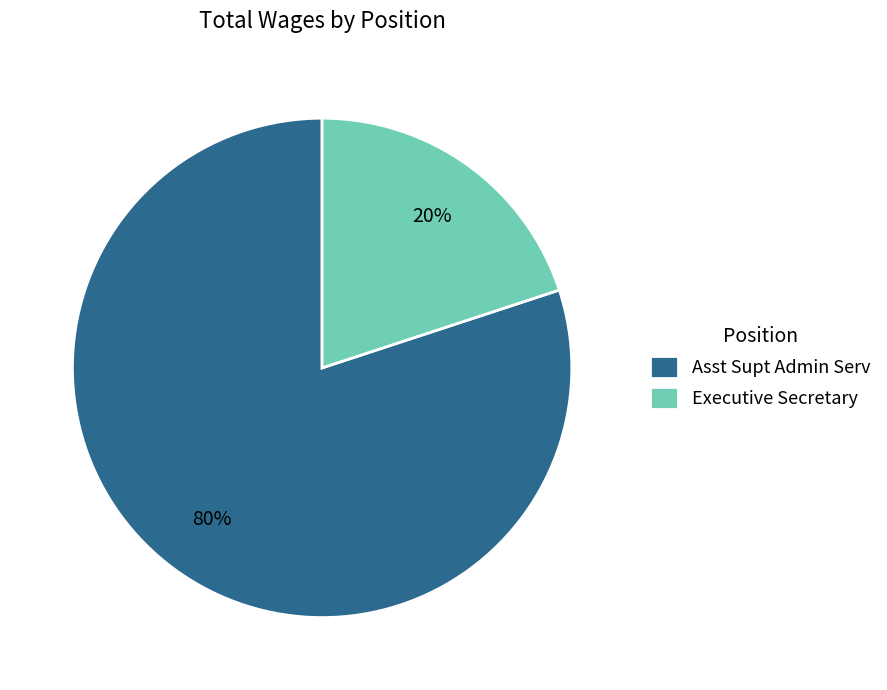

Which category has the biggest portion of the pie?

Asst Supt Admin Serv